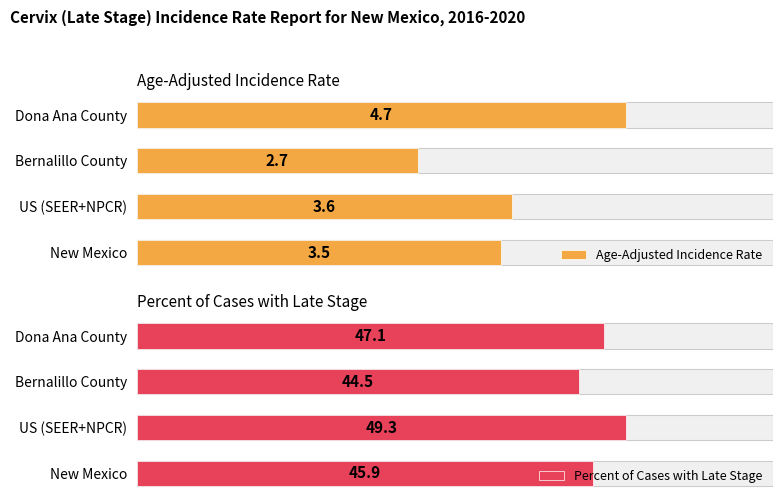

True or false: Age-Adjusted Incidence Rate has a value of 1.6 at US (SEER+NPCR).

False